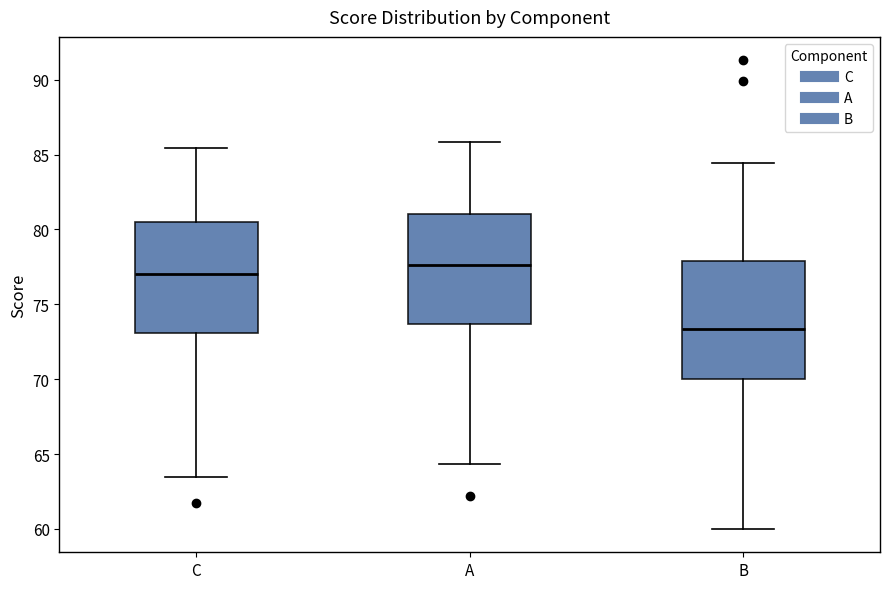

Which box's median line is the lowest?

B